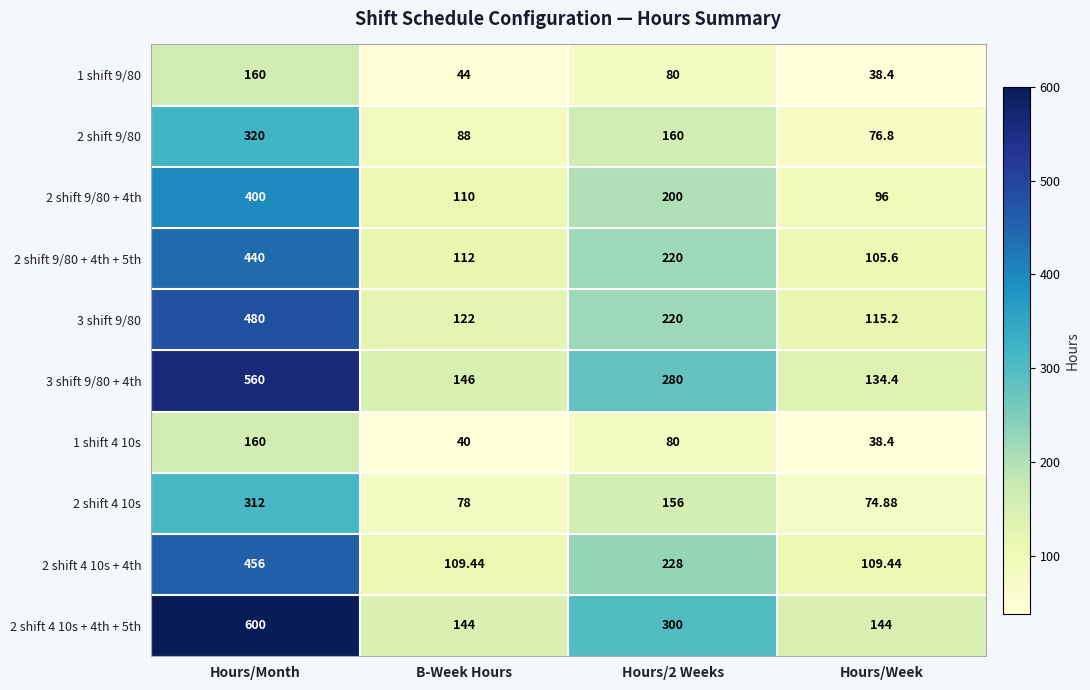

At which category is the sum across all series the highest?

Hours/Month